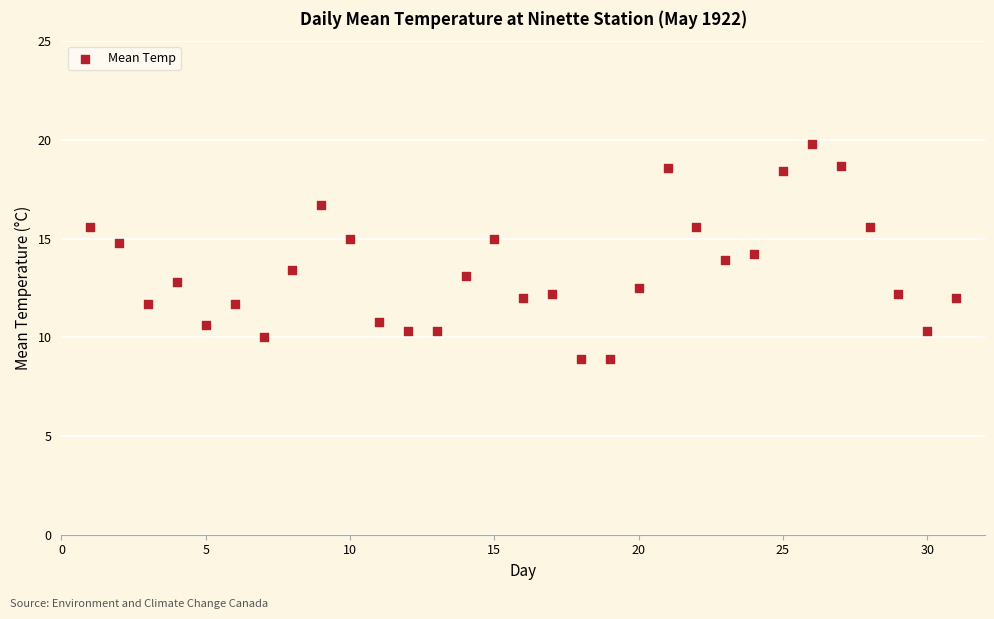

What is the range of Y values (max minus min)?

10.9